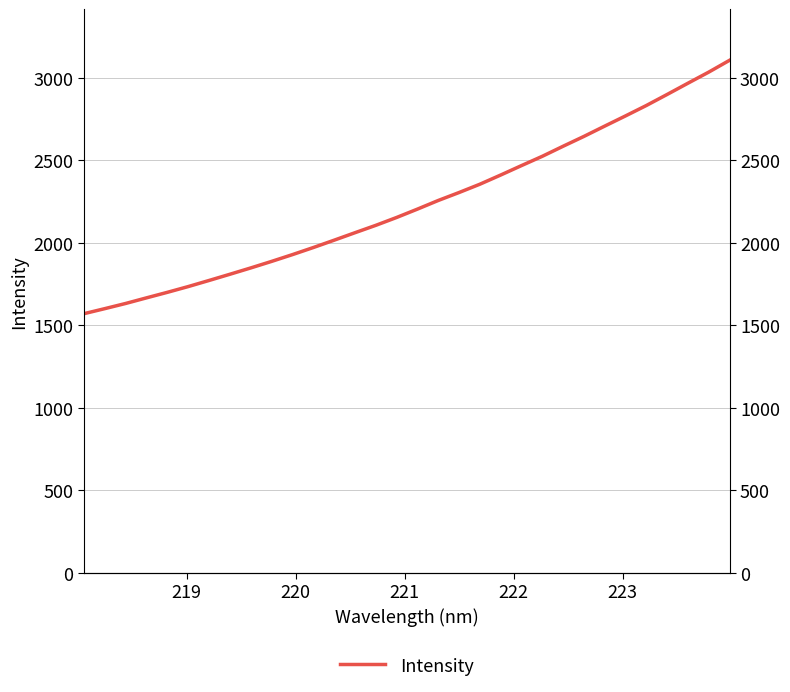

Does the chart have visible grid lines?

Yes